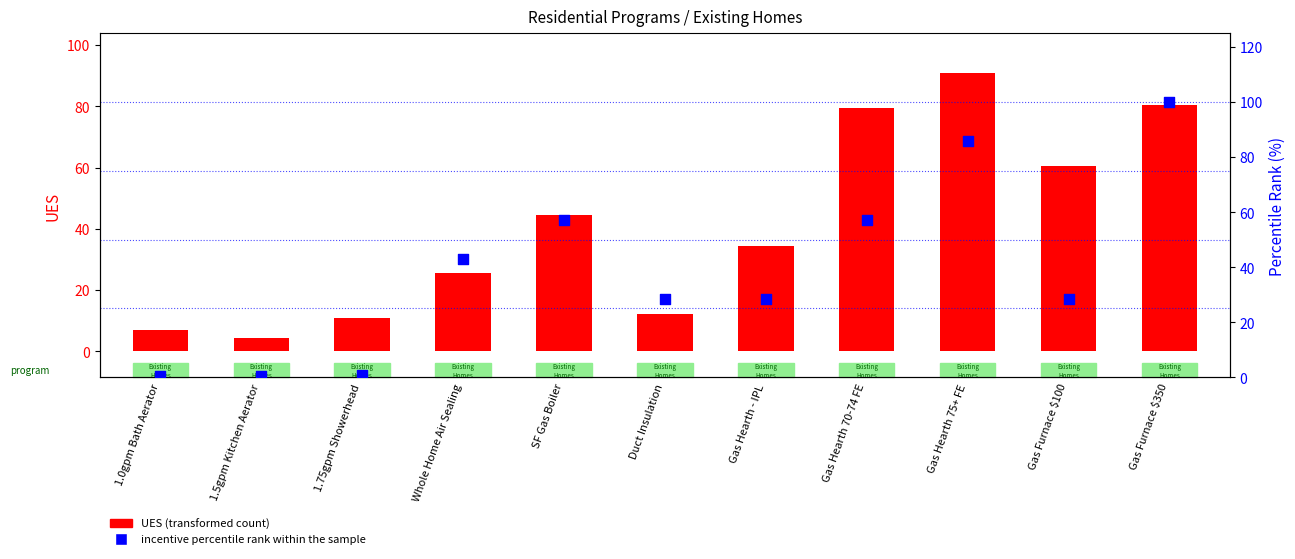

At how many categories does at least one series exceed 60?

4